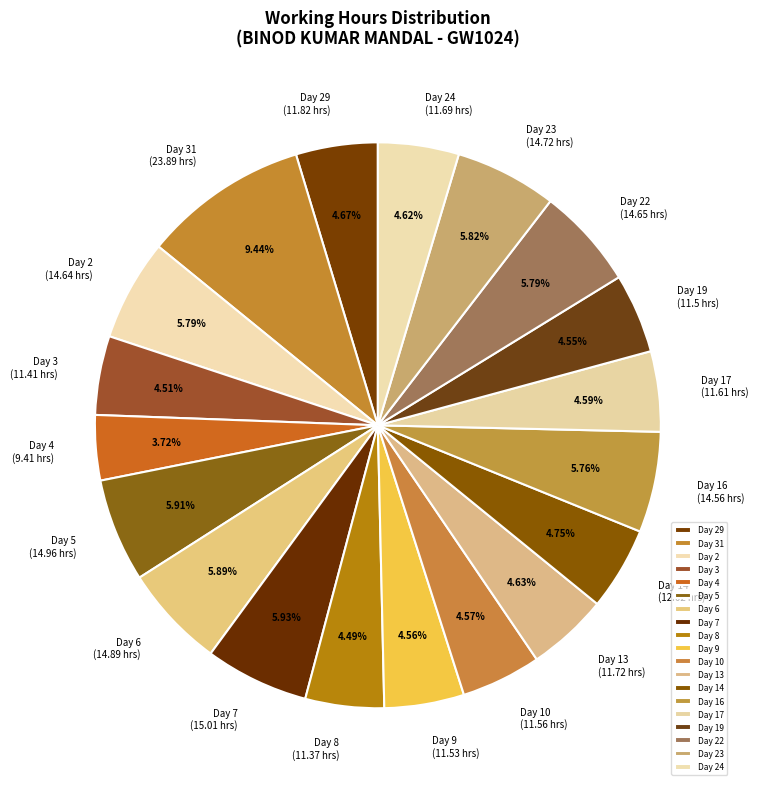

What is the ratio of the value at Day 22 to the value at Day 4?

1.6